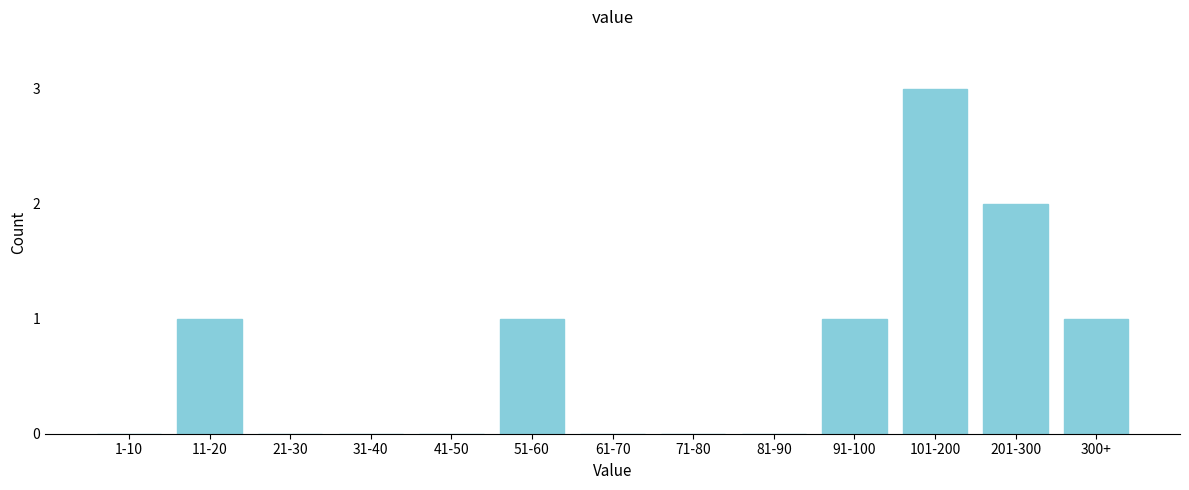

Reading left to right, what are all the values shown in this chart?

1-10=0	11-20=1	21-30=0	31-40=0	41-50=0	51-60=1	61-70=0	71-80=0	81-90=0	91-100=1	101-200=3	201-300=2	300+=1